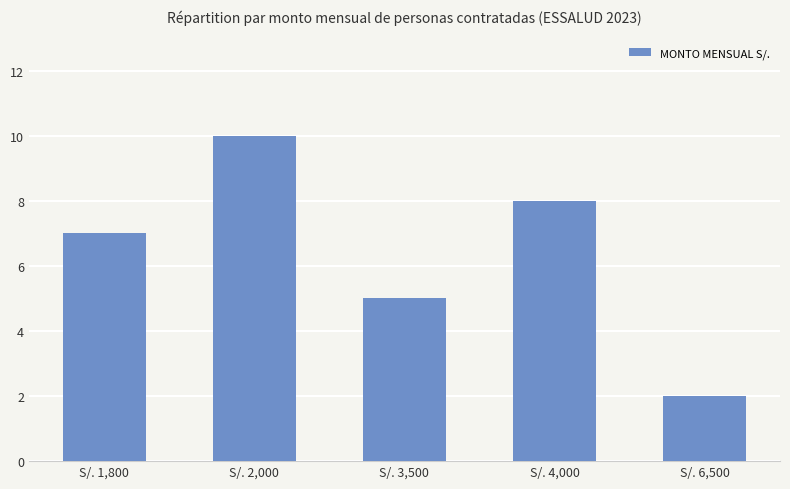

The value at S/. 6,500 is 2. True or false?

True